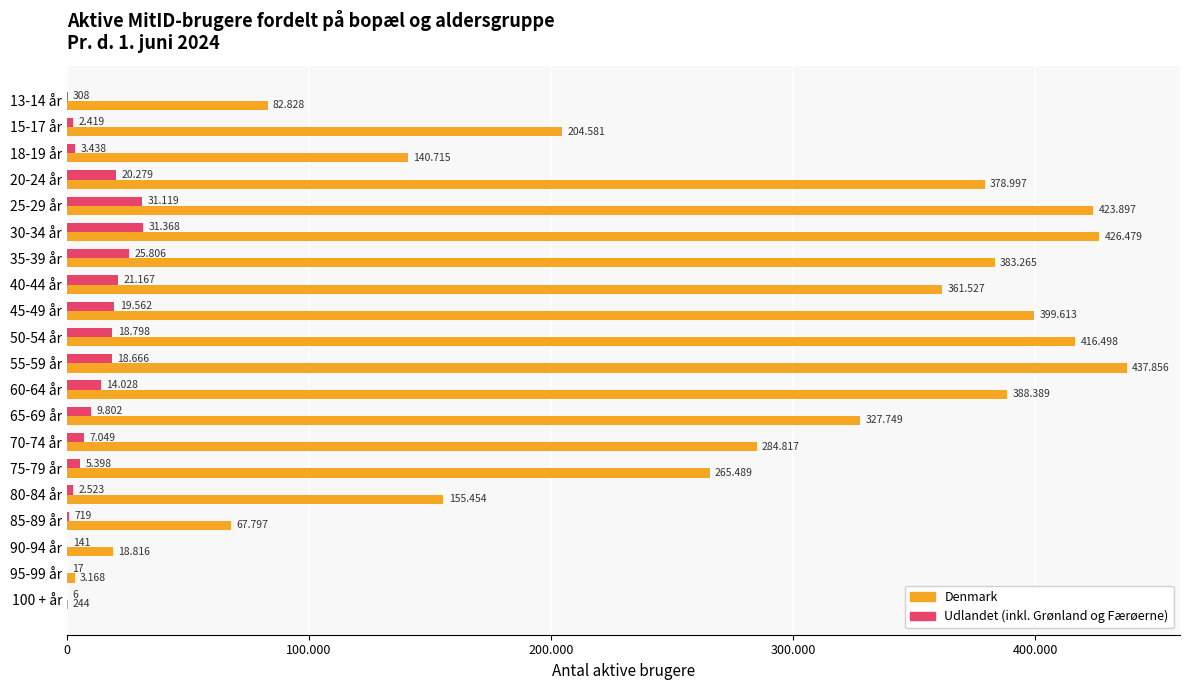

What are all the series names shown in the legend?

Denmark, Udlandet (inkl. Grønland og Færøerne)